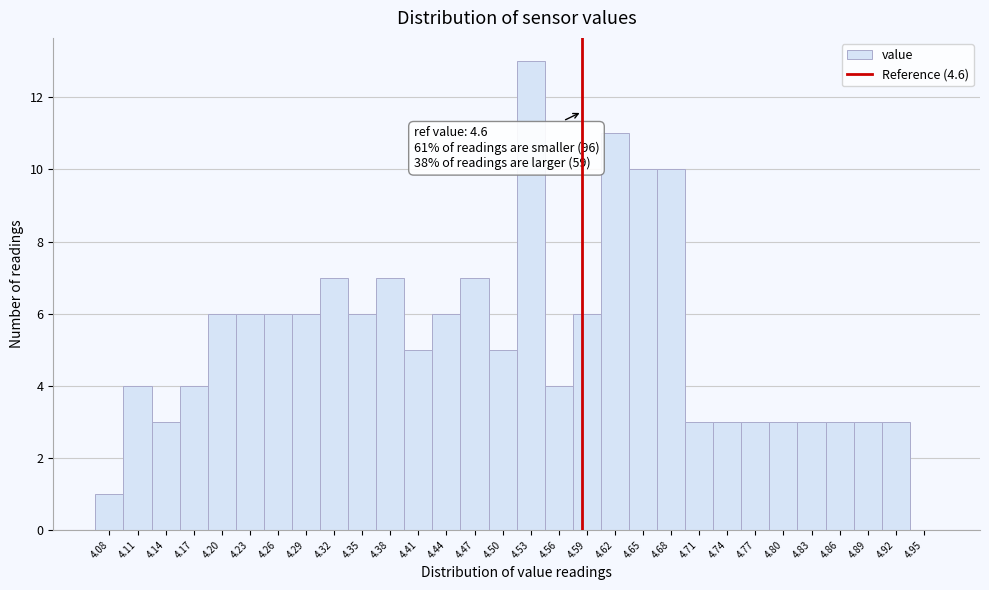

Reading right to left, list all the values displayed in this chart.

4.95=0	4.92=3	4.89=3	4.86=3	4.83=3	4.80=3	4.77=3	4.74=3	4.71=3	4.68=10	4.65=10	4.62=11	4.59=6	4.56=4	4.53=13	4.50=5	4.47=7	4.44=6	4.41=5	4.38=7	4.35=6	4.32=7	4.29=6	4.26=6	4.23=6	4.20=6	4.17=4	4.14=3	4.11=4	4.08=1